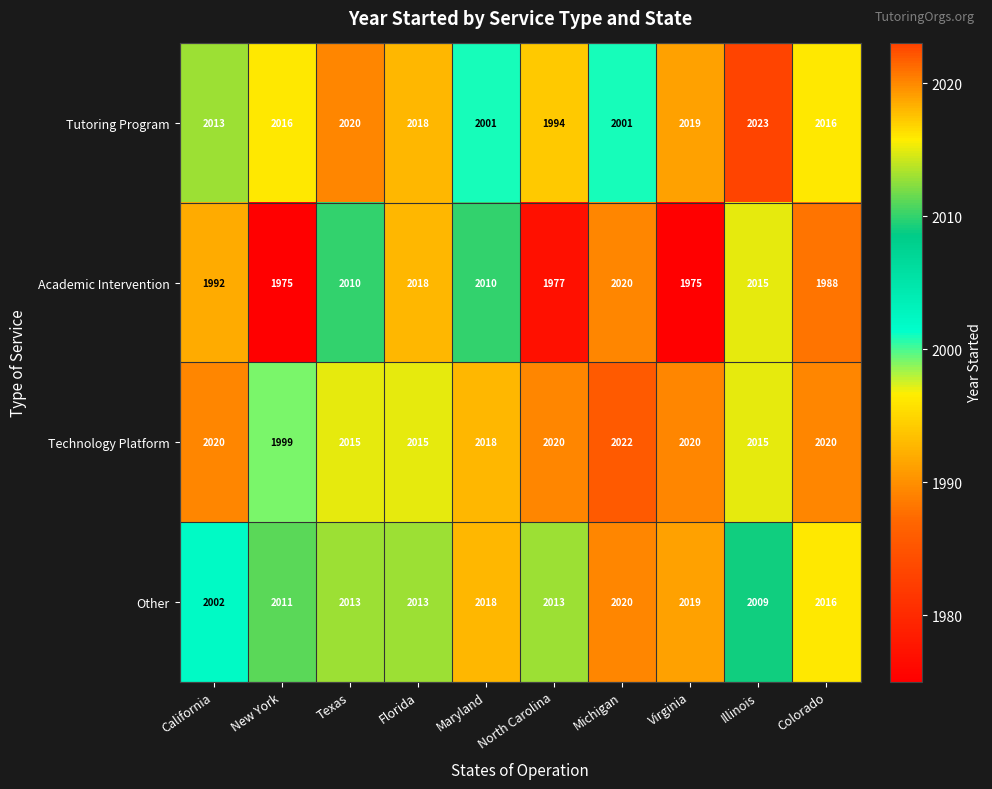

Between Texas and North Carolina, which series saw the biggest shift?

Academic Intervention